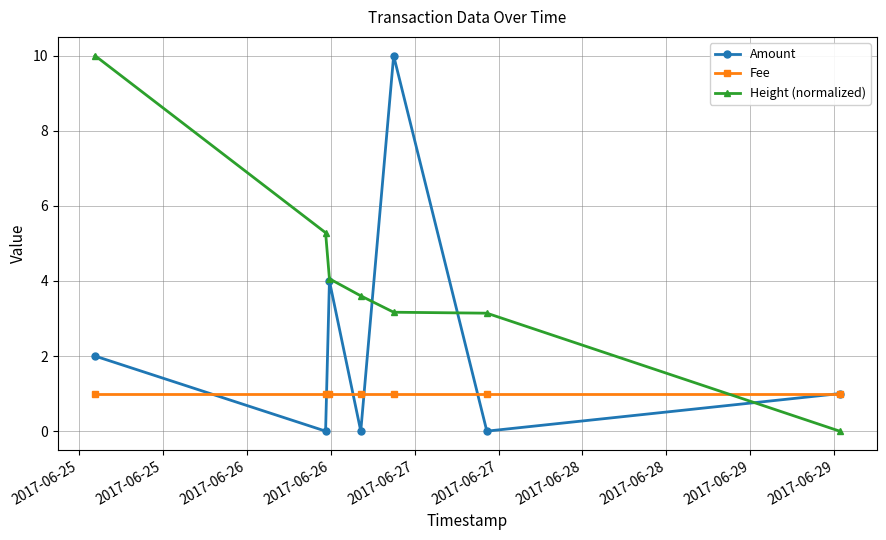

What is the average value of the Height (normalized) series?

4.2